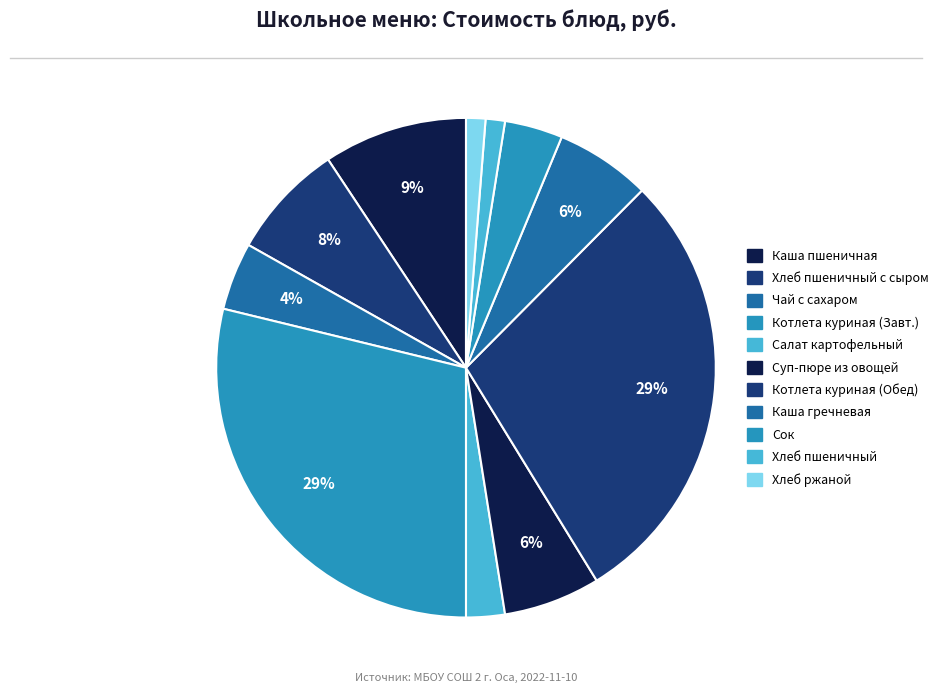

How many segments does this pie chart have?

11